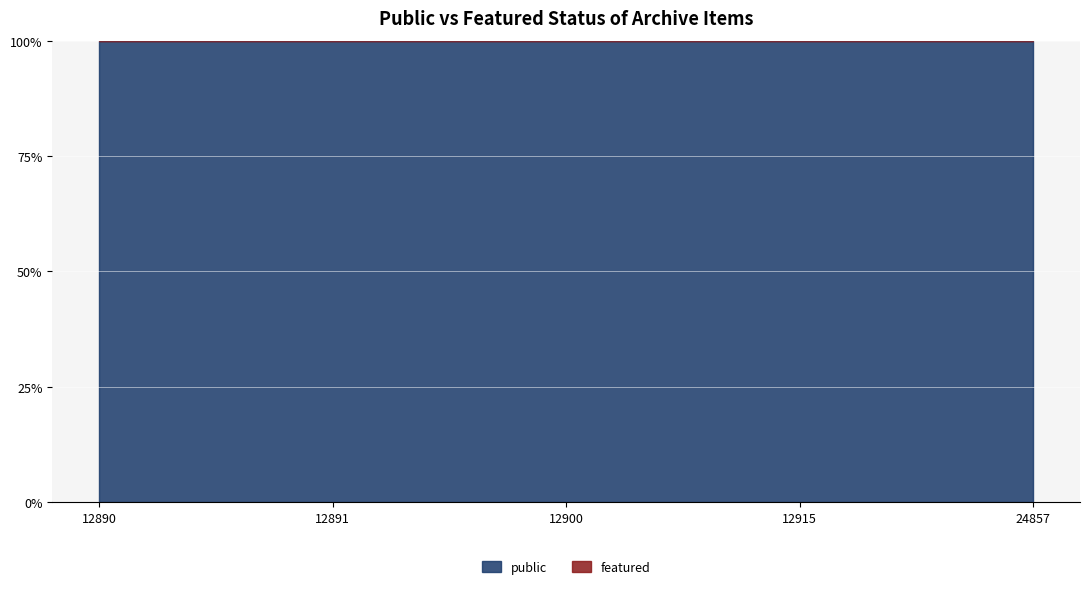

True or false: featured and public intersect in this chart.

False